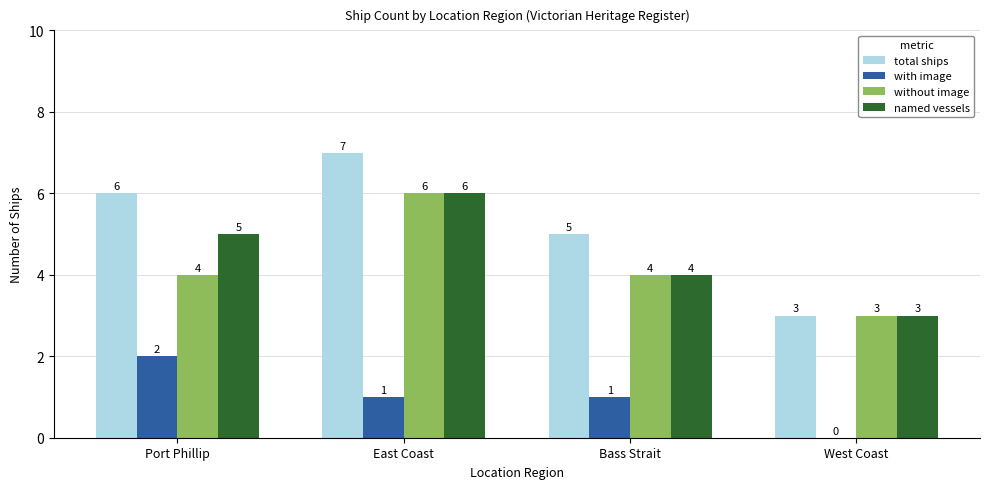

What is the maximum value shown in the chart?

7